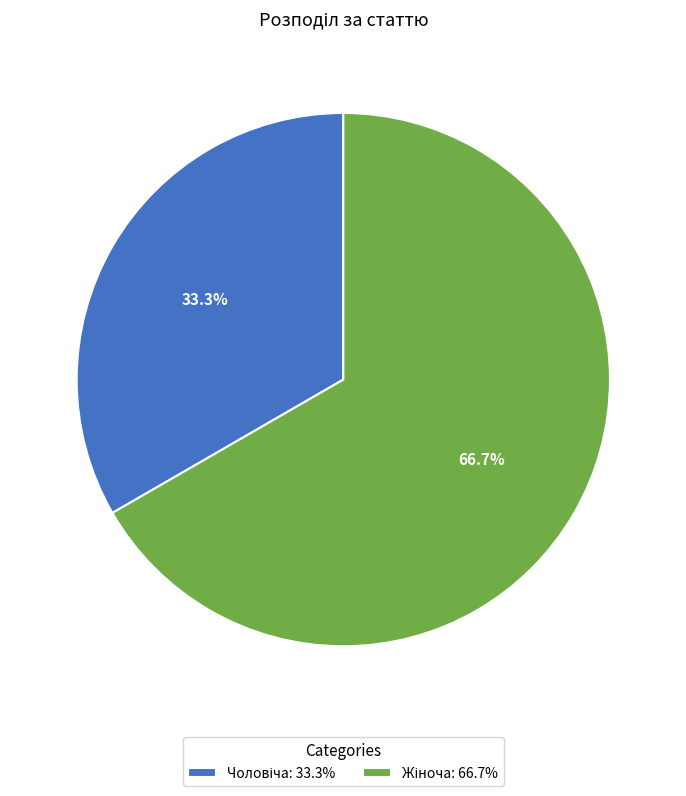

How many slices are in this pie chart?

2